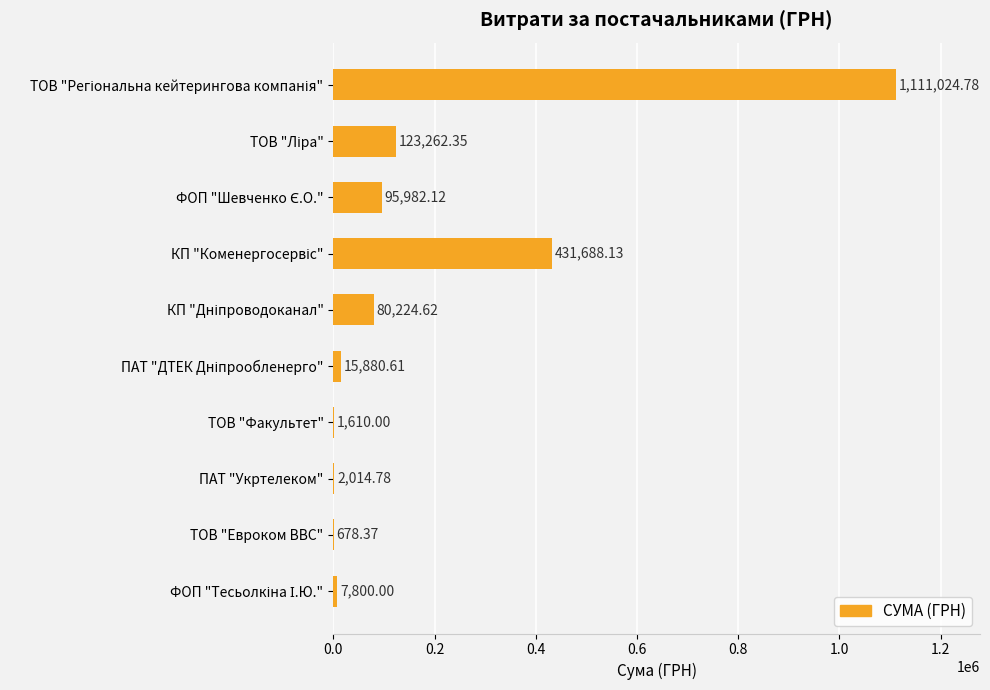

What is the sum of the values at ТОВ "Евроком ВВС" and ПАТ "Укртелеком"?

2693.2